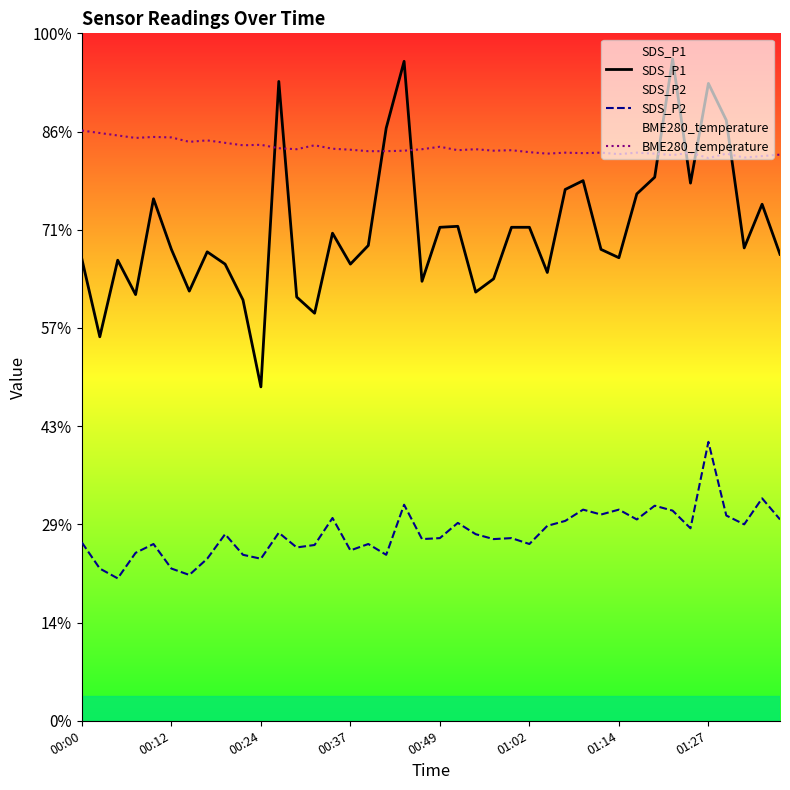

How many interior local peaks does the BME280_temperature series have?

12